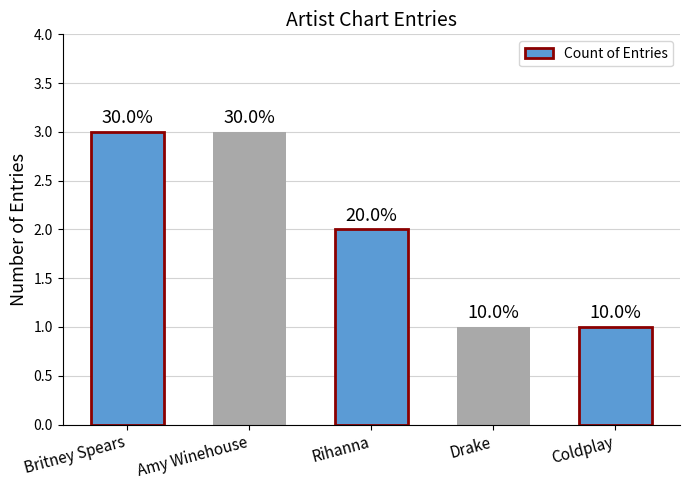

What is the label of the 3rd bar from the left?

Rihanna